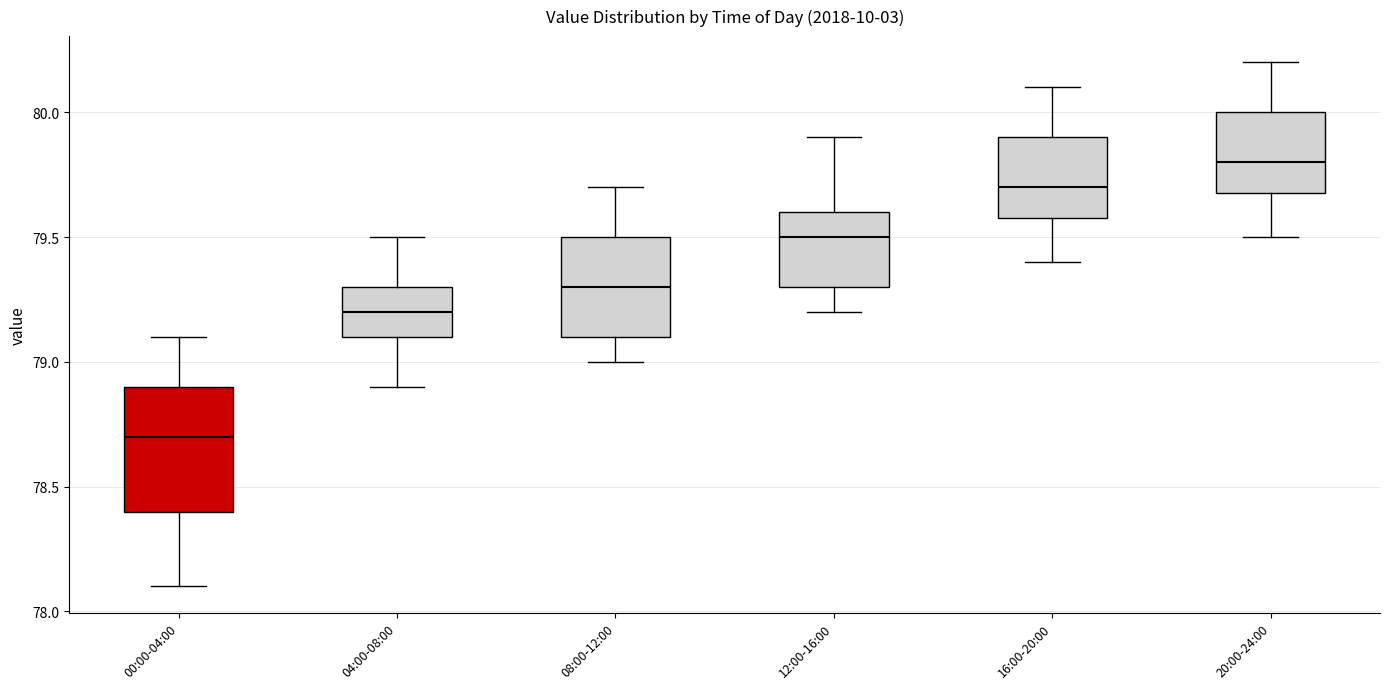

Which box's median line is the highest?

20:00-24:00